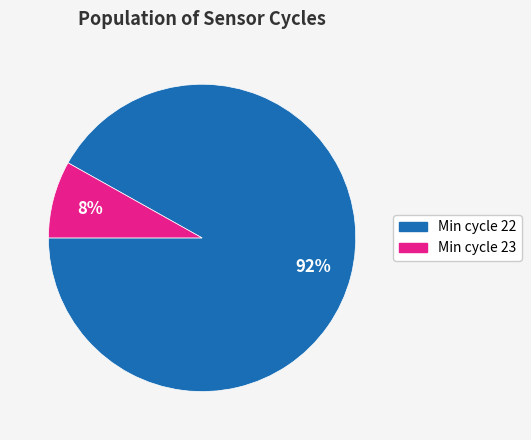

Is there any slice that represents more than half of the pie?

Yes